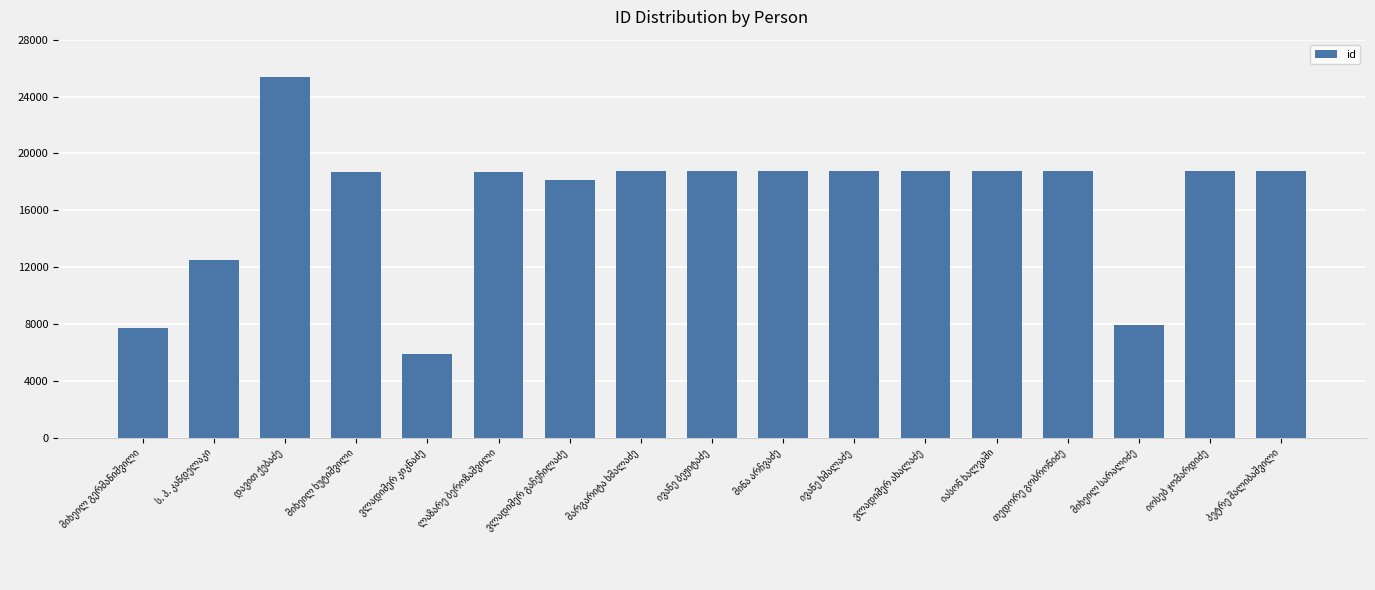

What is the maximum value shown in the chart?

25400